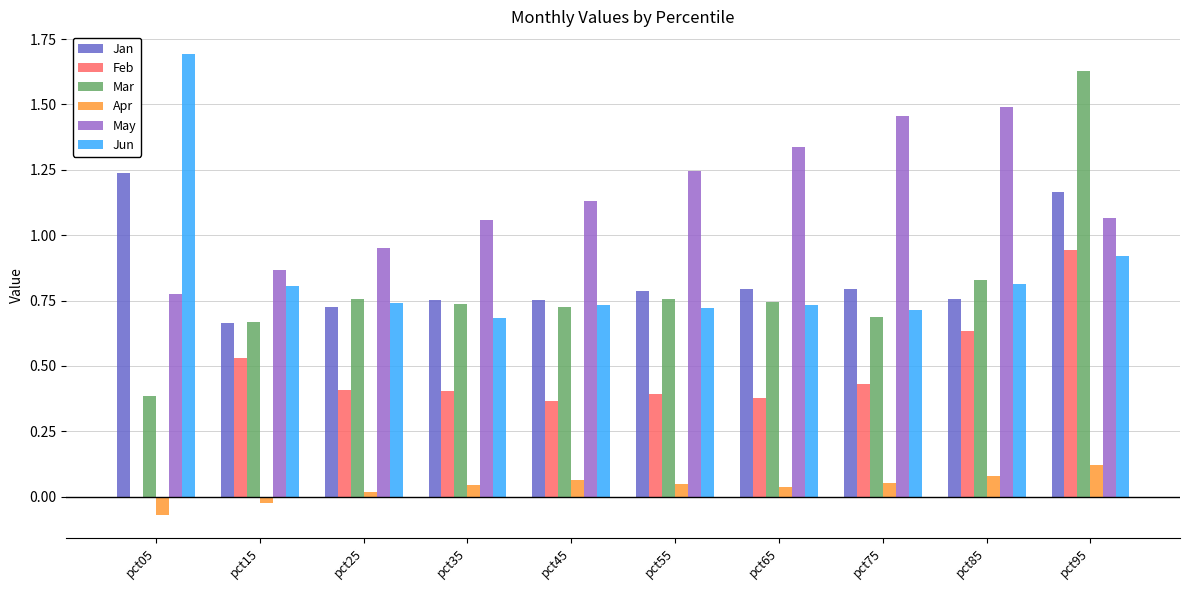

What is the greatest value displayed?

1.7